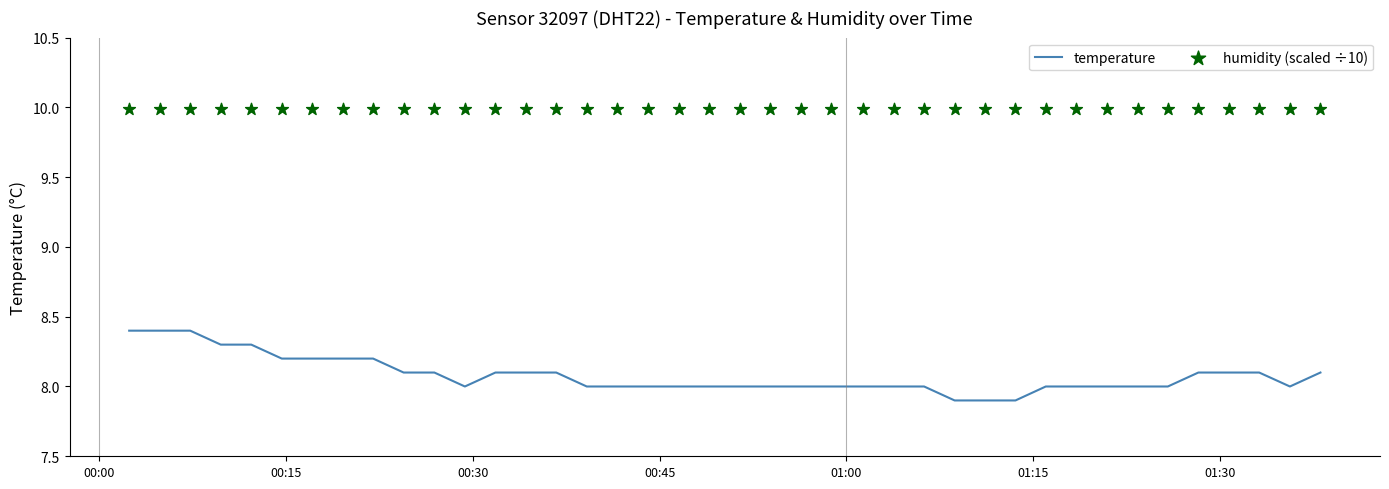

Which series has the largest total across all categories?

humidity (scaled ÷10)